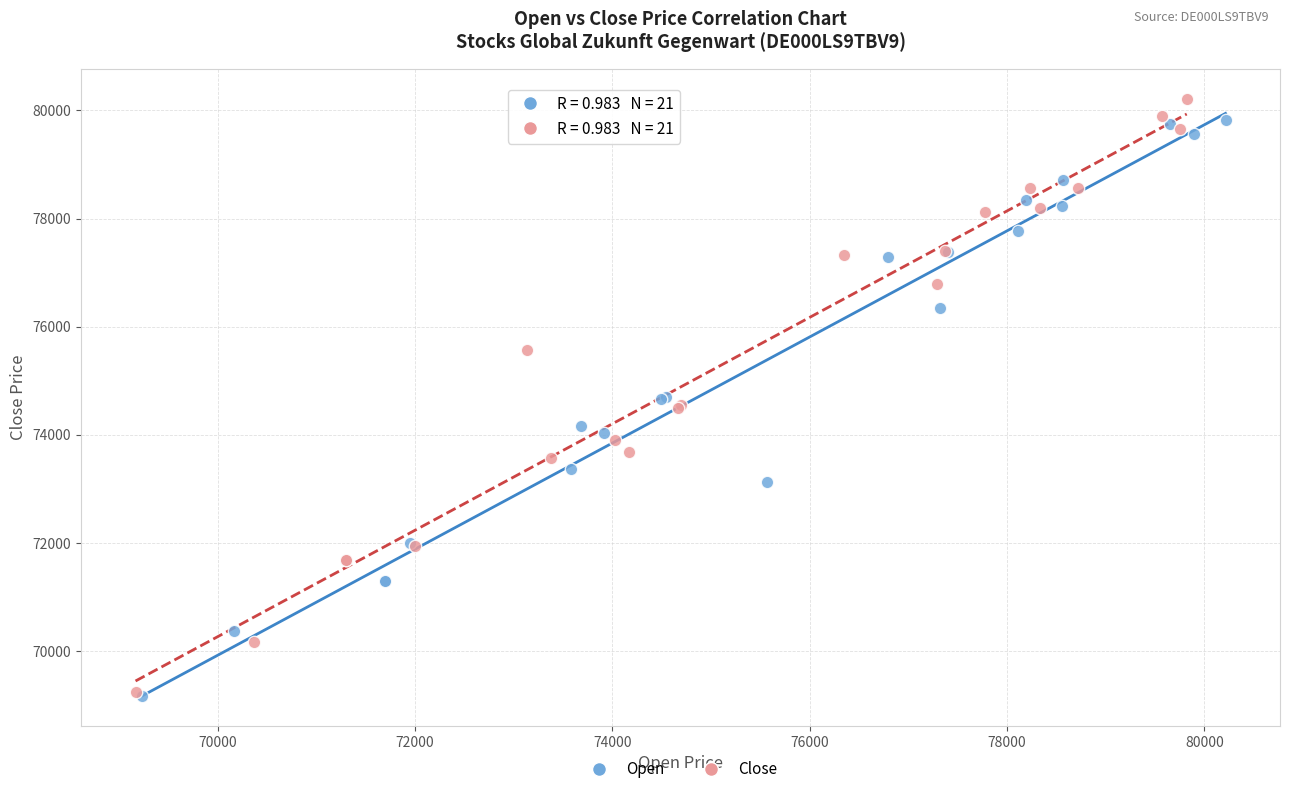

What are all the series names shown in the legend?

Open, Close